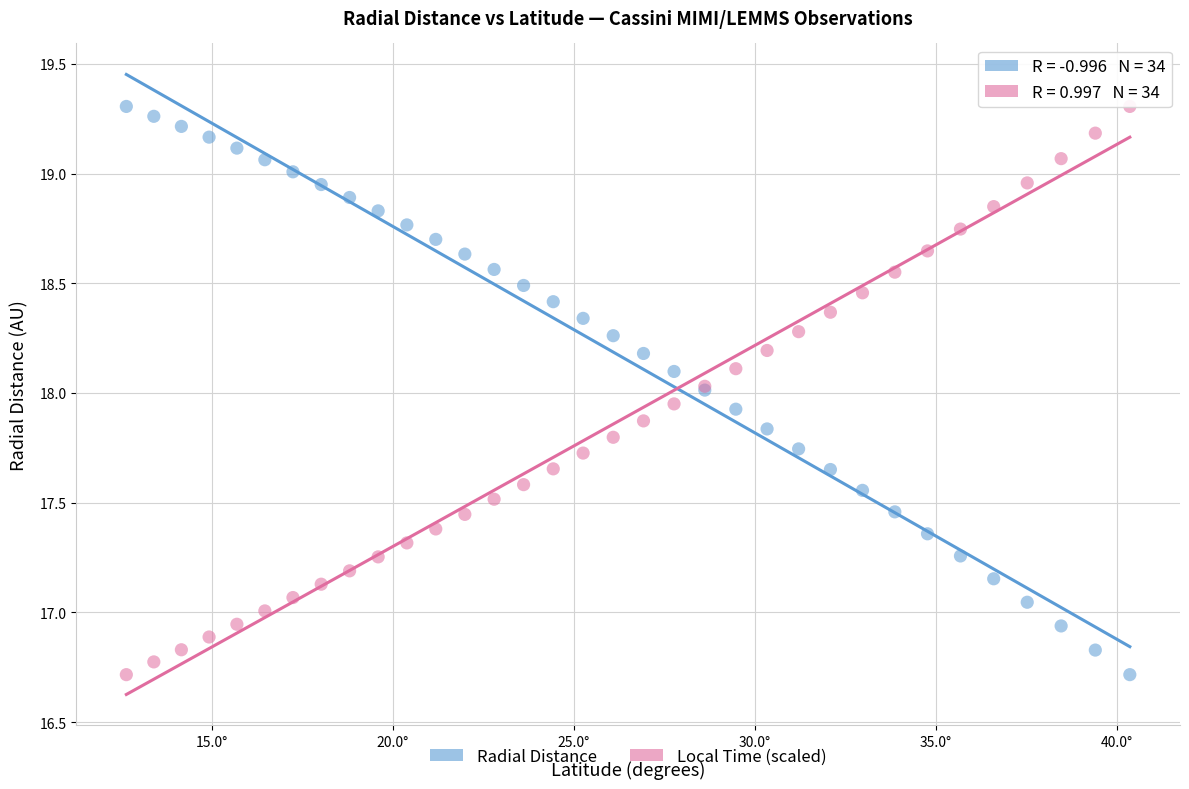

What are all the series names shown in the legend?

Radial Distance, Local Time (scaled)